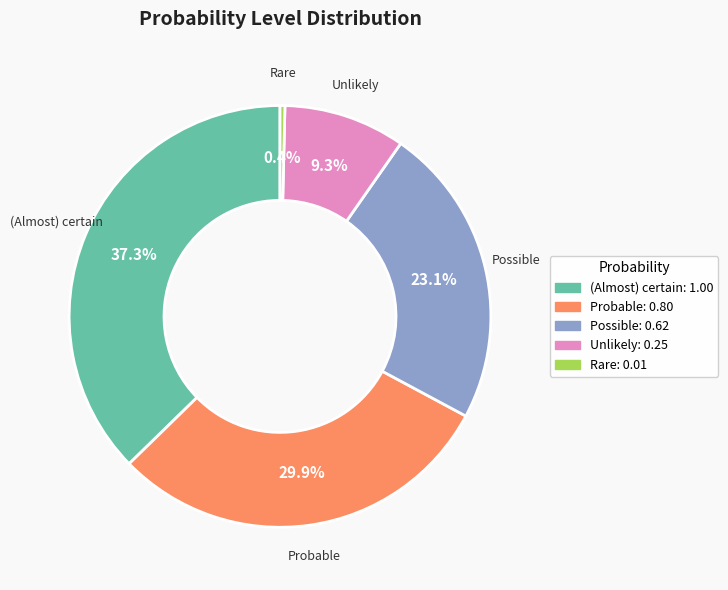

To the nearest percent, what is the difference between the Possible and Rare slice percentages?

23%